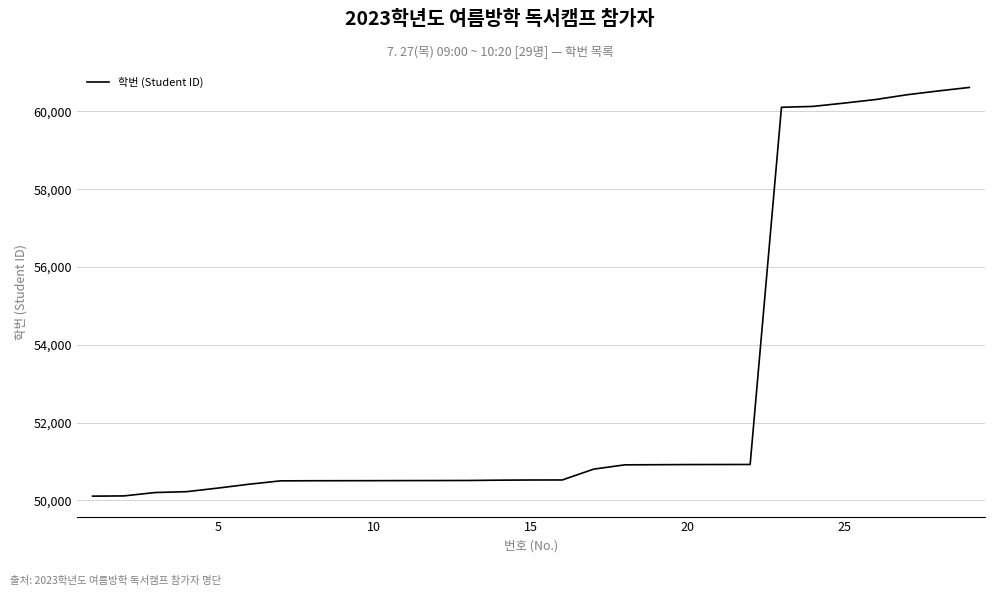

What is the difference between the maximum and minimum values?

10508